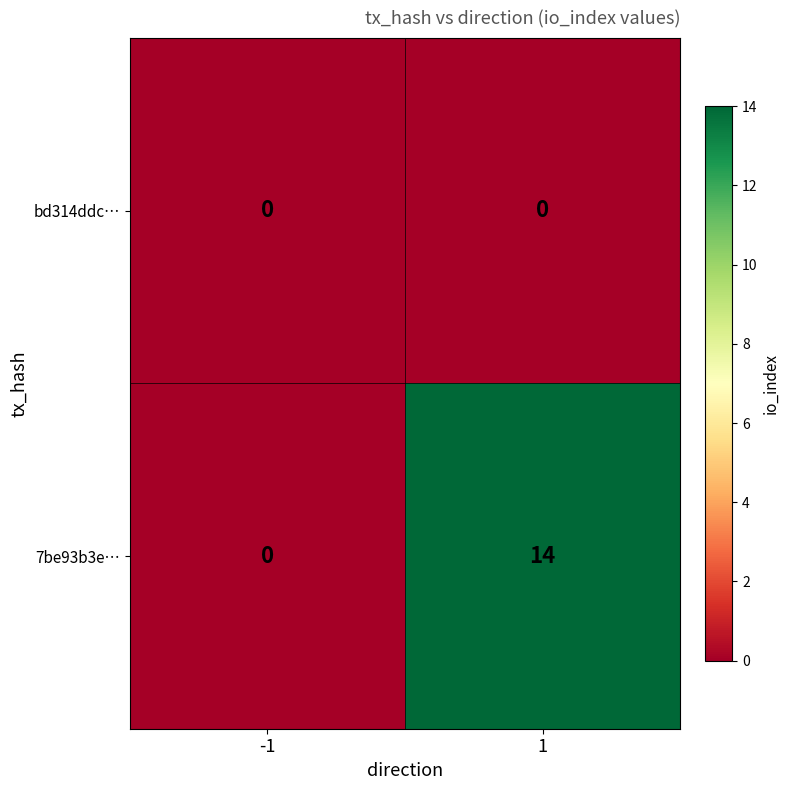

What is the difference between the maximum and minimum values in the 7be93b3e… series?

14